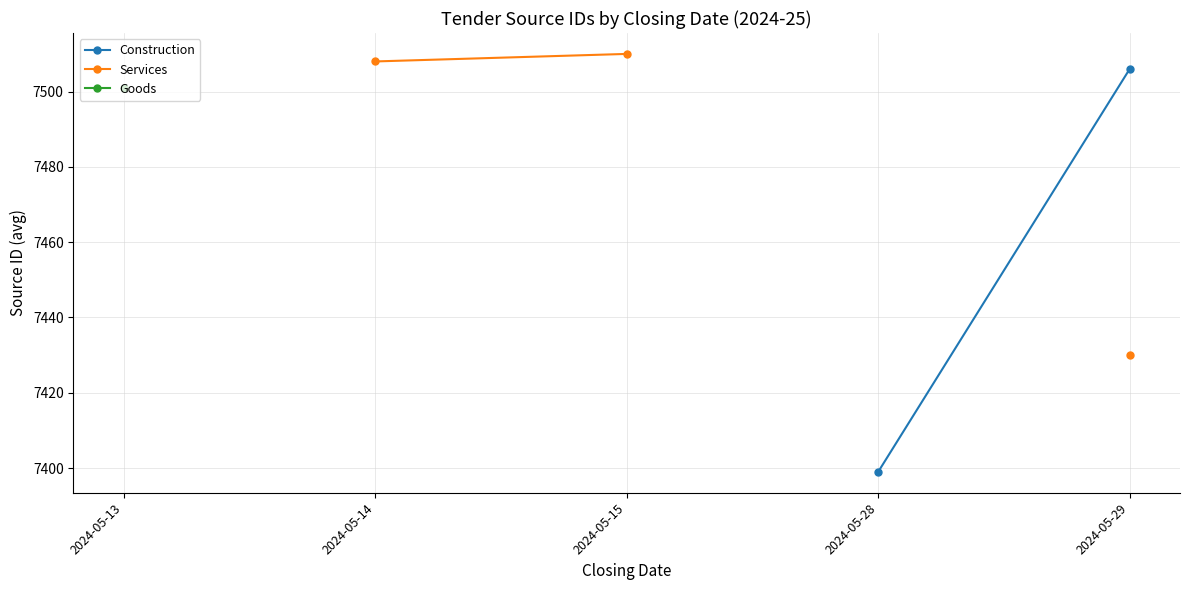

True or false: Goods and Services cross at least once.

False